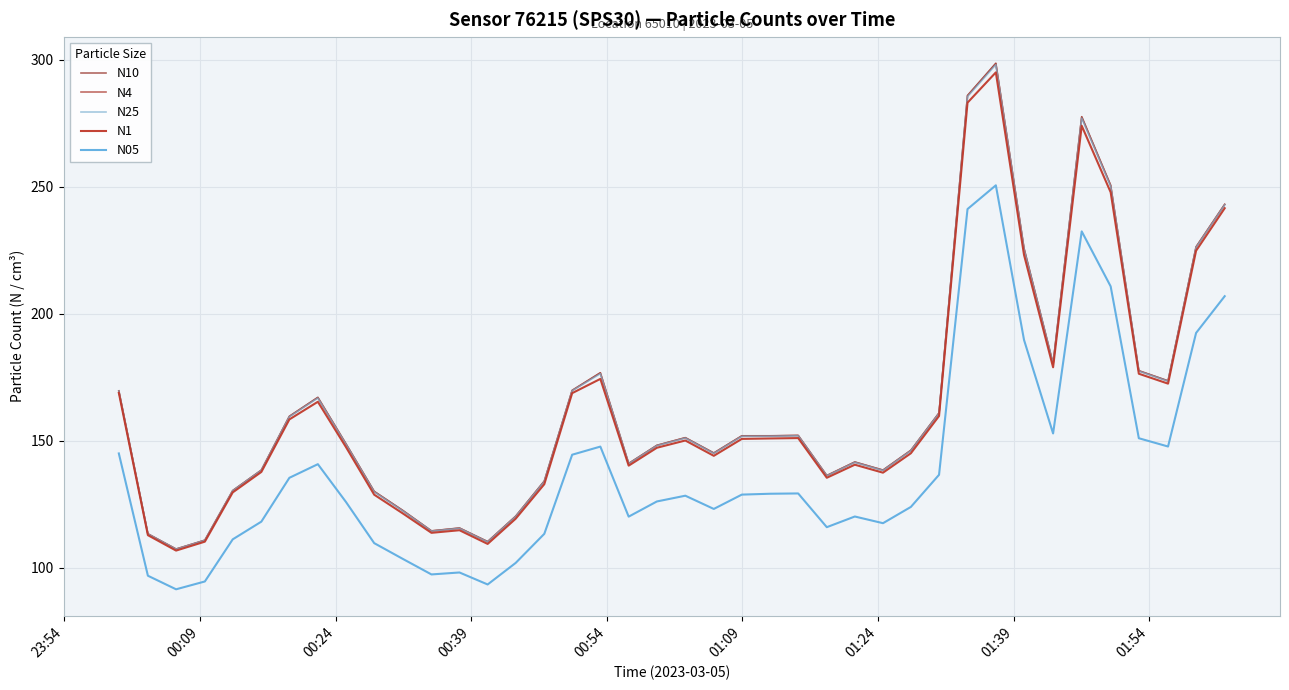

At how many categories does at least one series exceed 239?

5